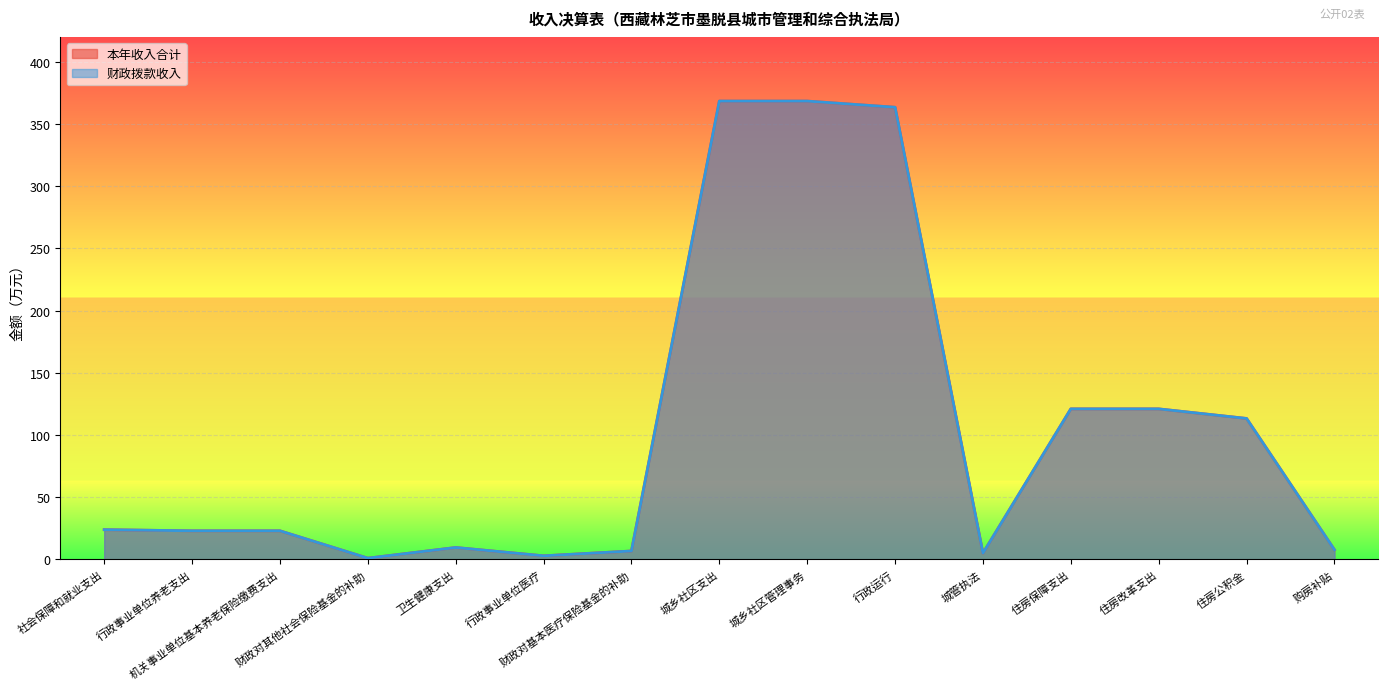

Reading right to left, what are all the values shown in this chart?

本年收入合计: 7.7	113.2	120.9	120.9	5.0	363.4	368.4	368.4	6.7	2.8	9.5	0.9	22.9	22.9	23.8
财政拨款收入: 7.7	113.2	120.9	120.9	5.0	363.4	368.4	368.4	6.7	2.8	9.5	0.9	22.9	22.9	23.8